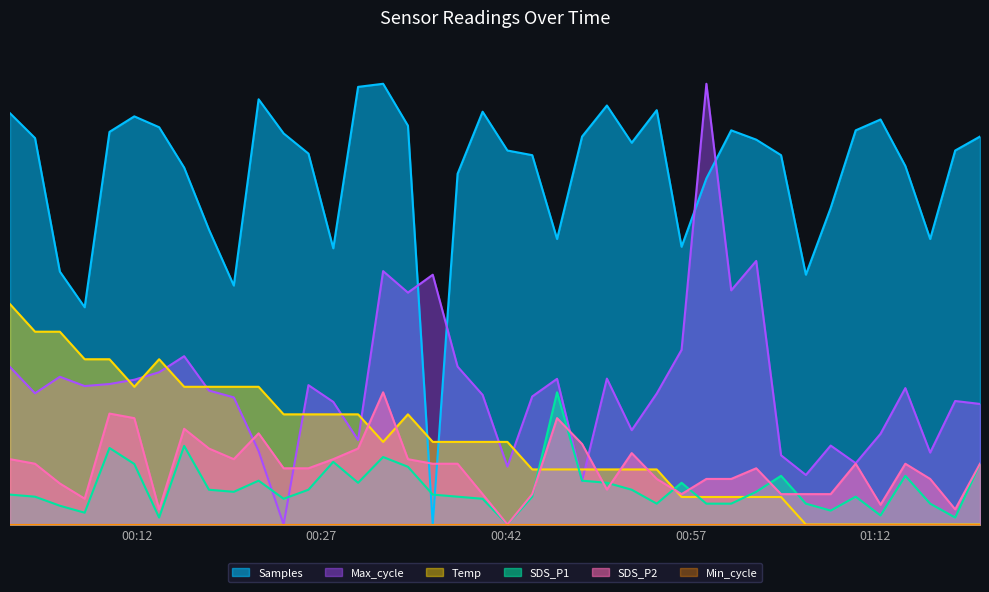

Which series has the largest range (max minus min)?

Samples